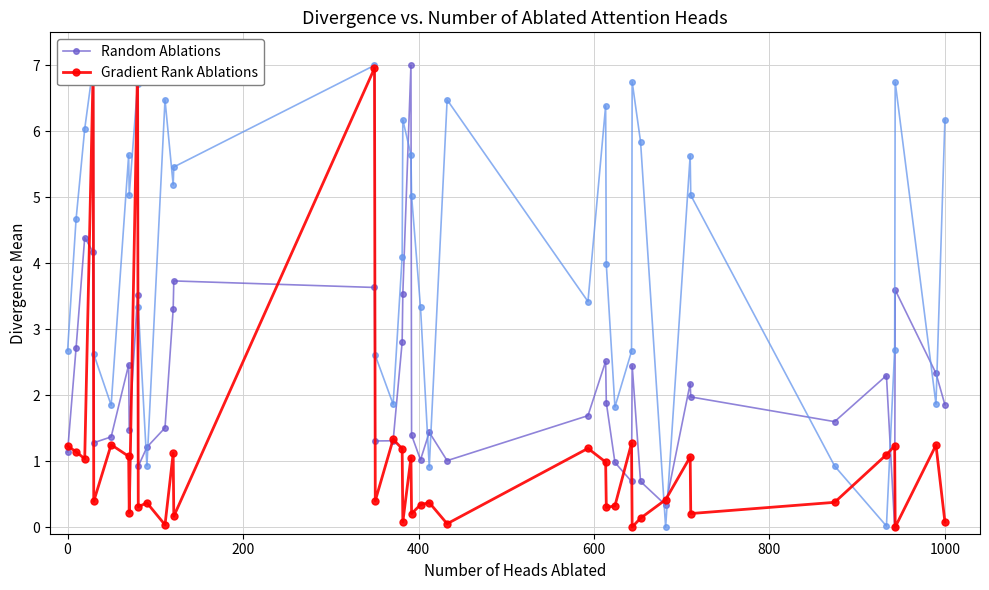

At how many categories does at least one series exceed 1?

36